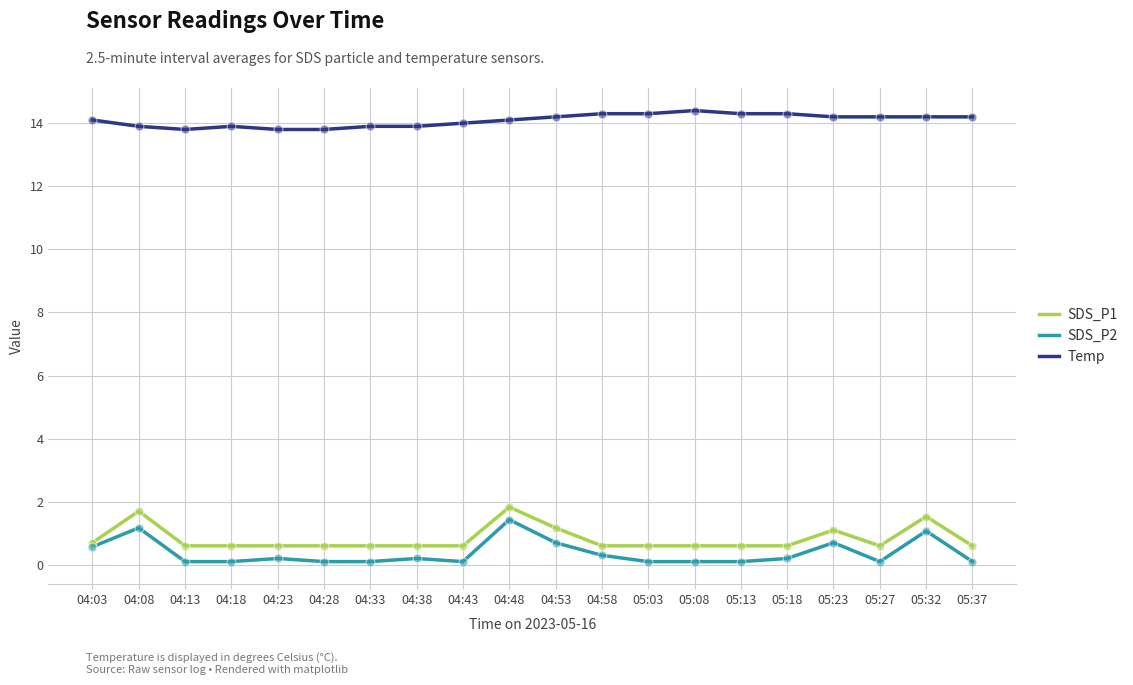

What is the maximum value for SDS_P1?

1.8